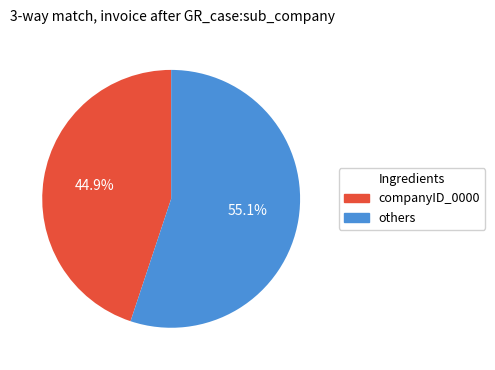

Is there any slice that represents more than half of the pie?

Yes